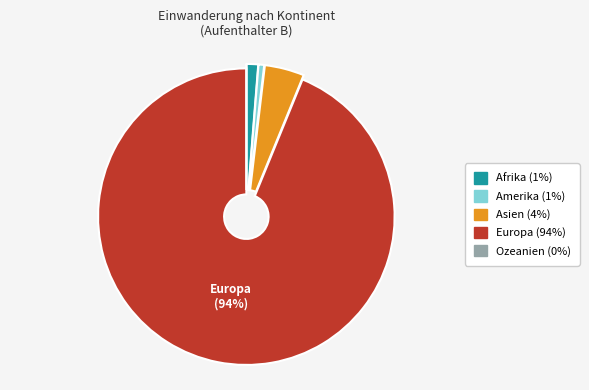

Is the sum of Asien and Amerika greater than half?

No